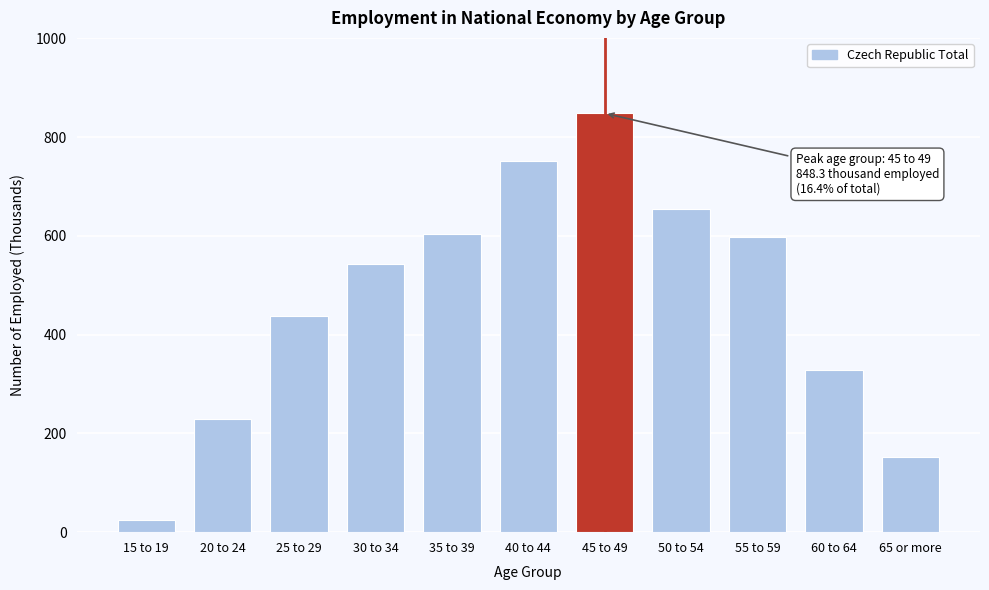

Reading right to left, what are all the values shown in this chart?

151.8	328.5	598.1	653.5	848.3	751.9	604.8	543.8	437.5	230.0	25.2